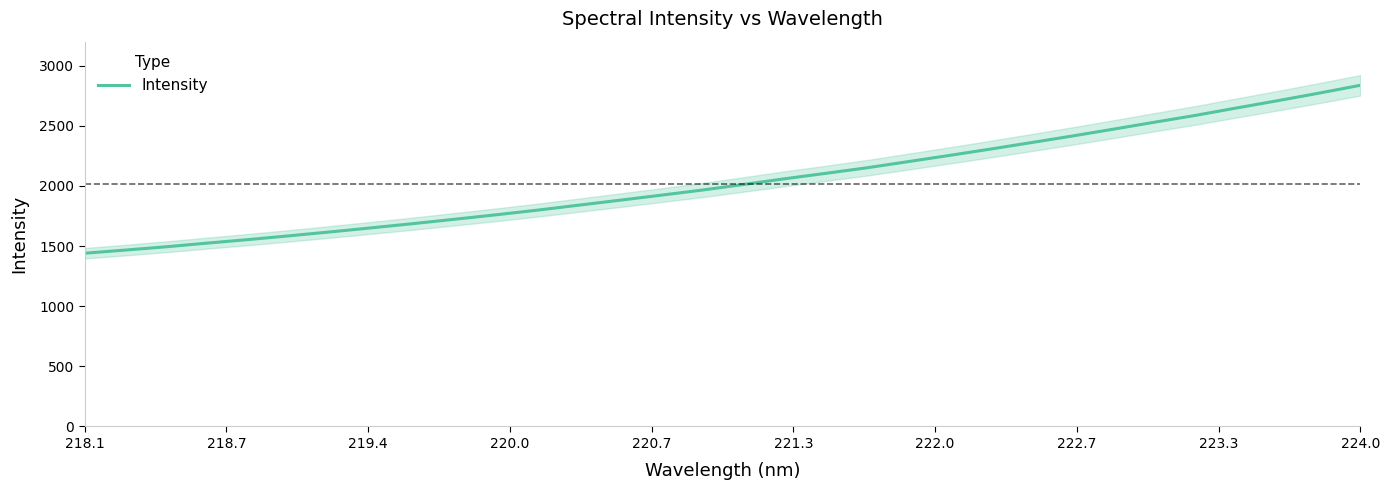

At which label does Intensity reach its peak?

224.0